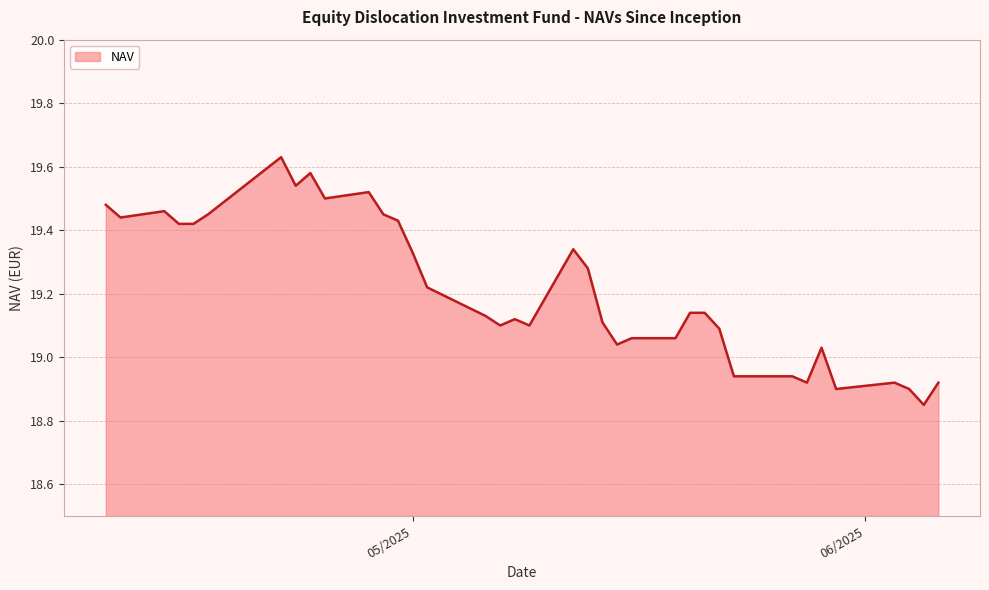

What is the difference between the maximum and minimum values?

0.8